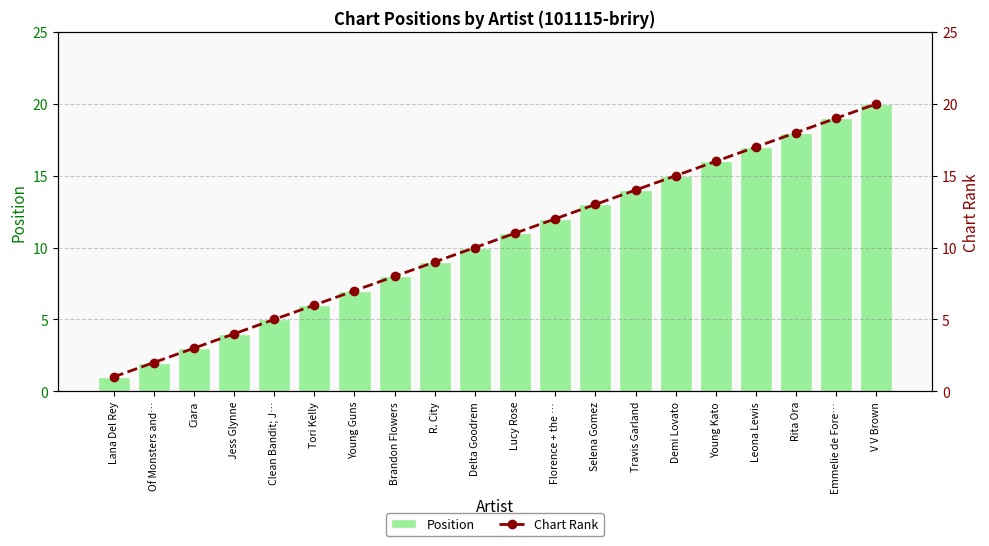

What is the label of the 12th bar from the left?

Florence + the …